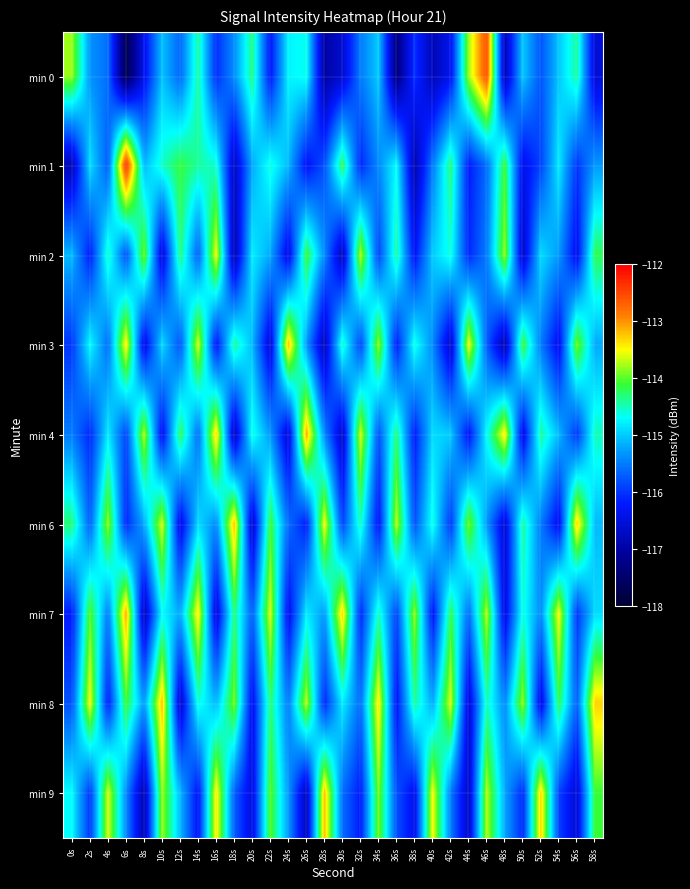

How many categories are shown in the chart?

30